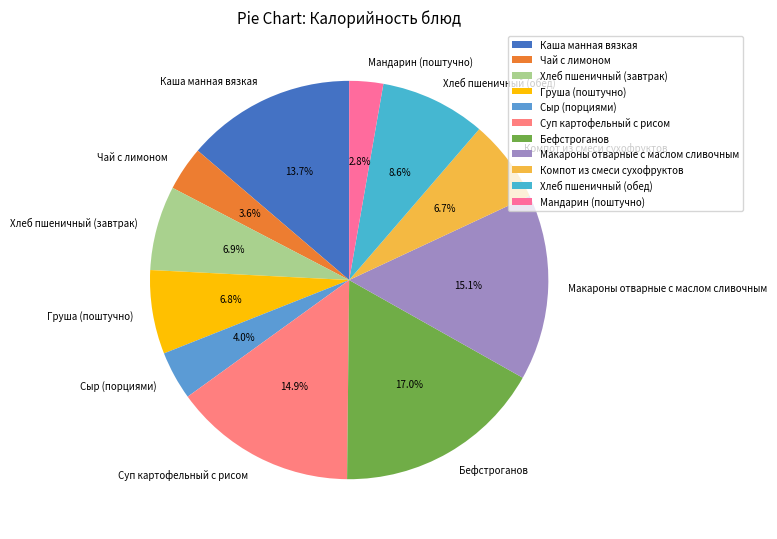

To the nearest percent, what percentage of the pie is Суп картофельный с рисом?

15%